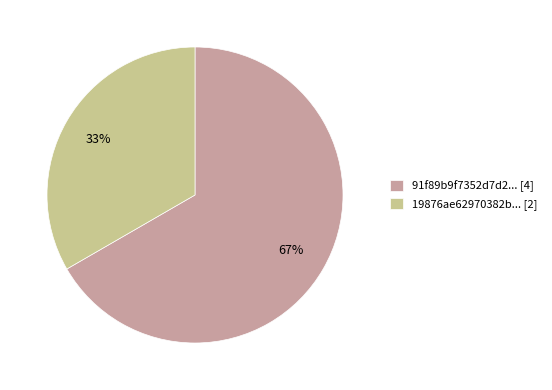

To the nearest percent, what portion does 19876ae62970382b... [2] represent?

33%